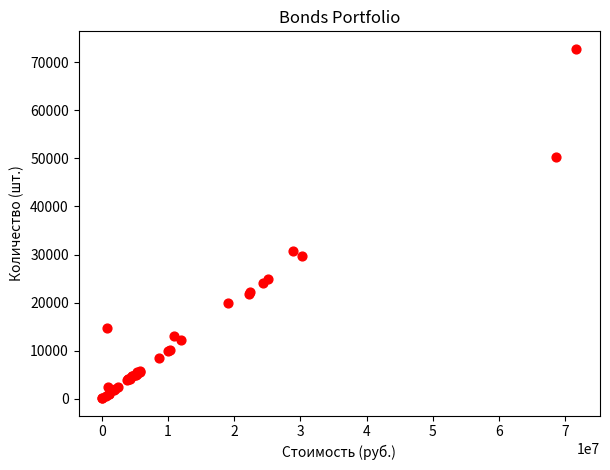

What Y value in the scatter plot is closest to 36469?

30800